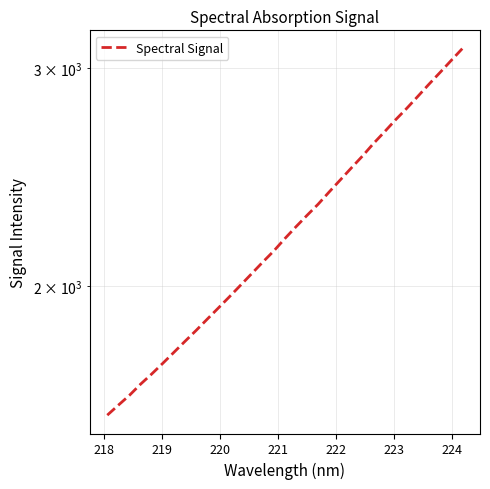

What is the sum of all values?

73878.3